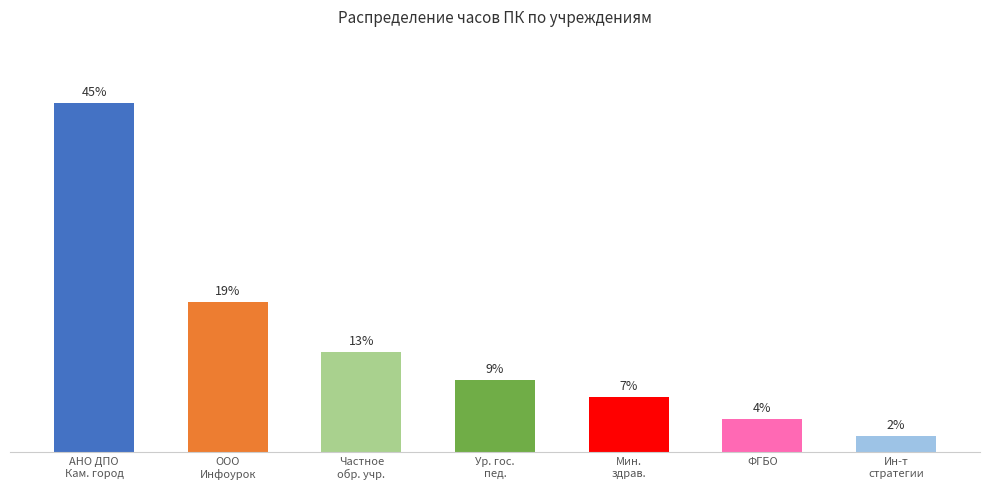

What is the difference between the second highest and second lowest values?

15.0